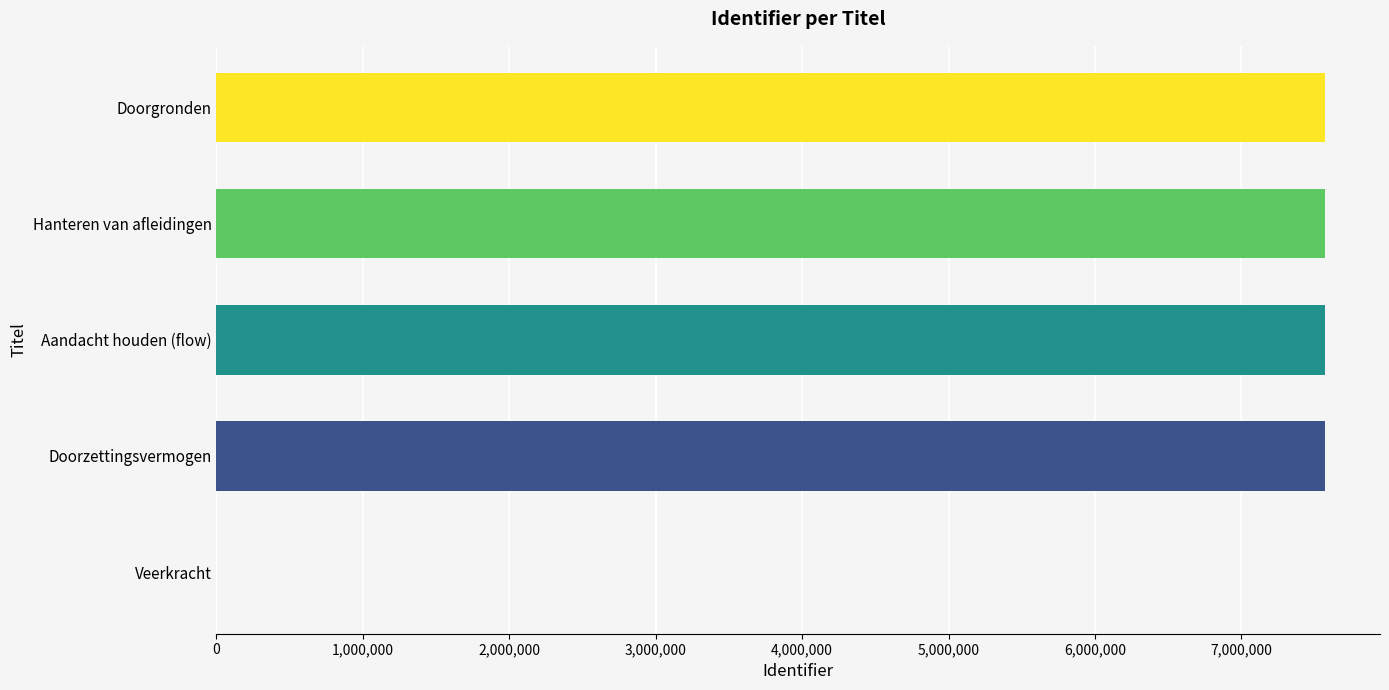

How many positive values are there?

4